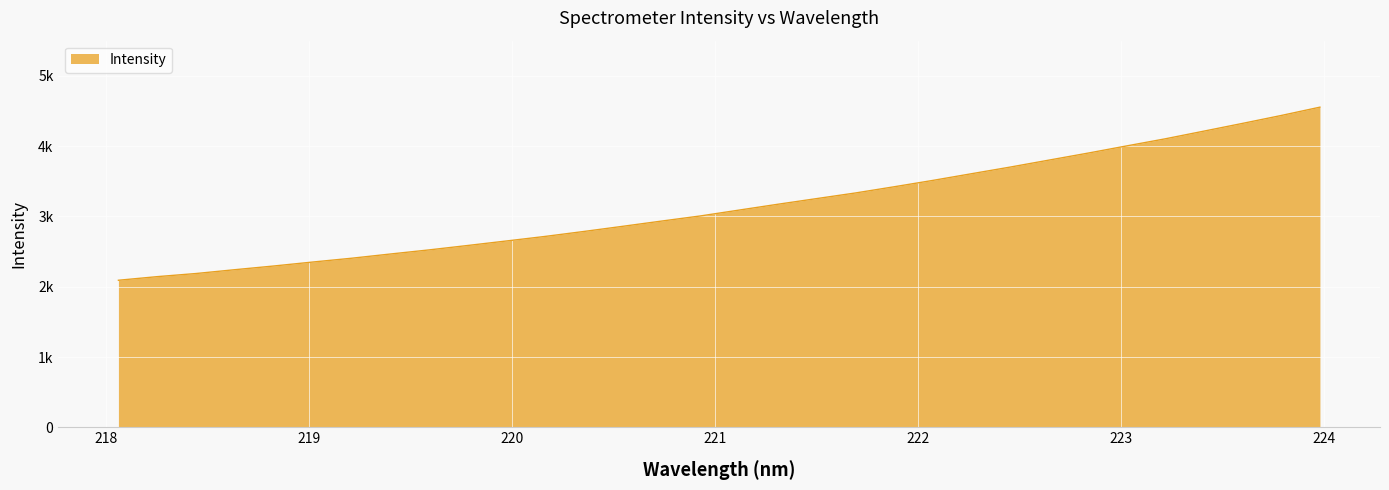

True or false: the data has more than 1 interior local peaks.

False